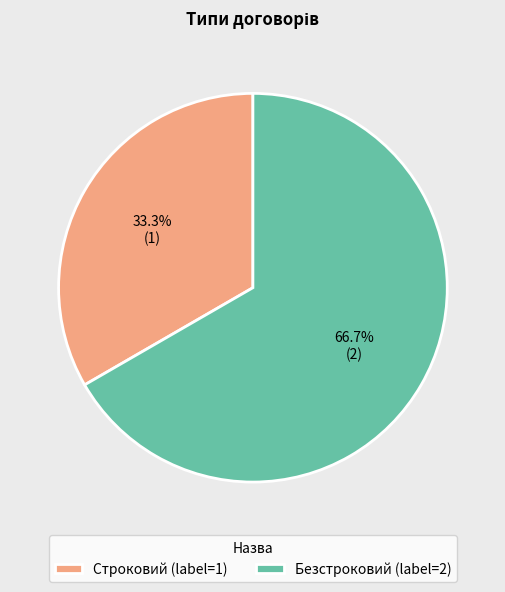

To the nearest percent, what portion does Строковий represent?

33%